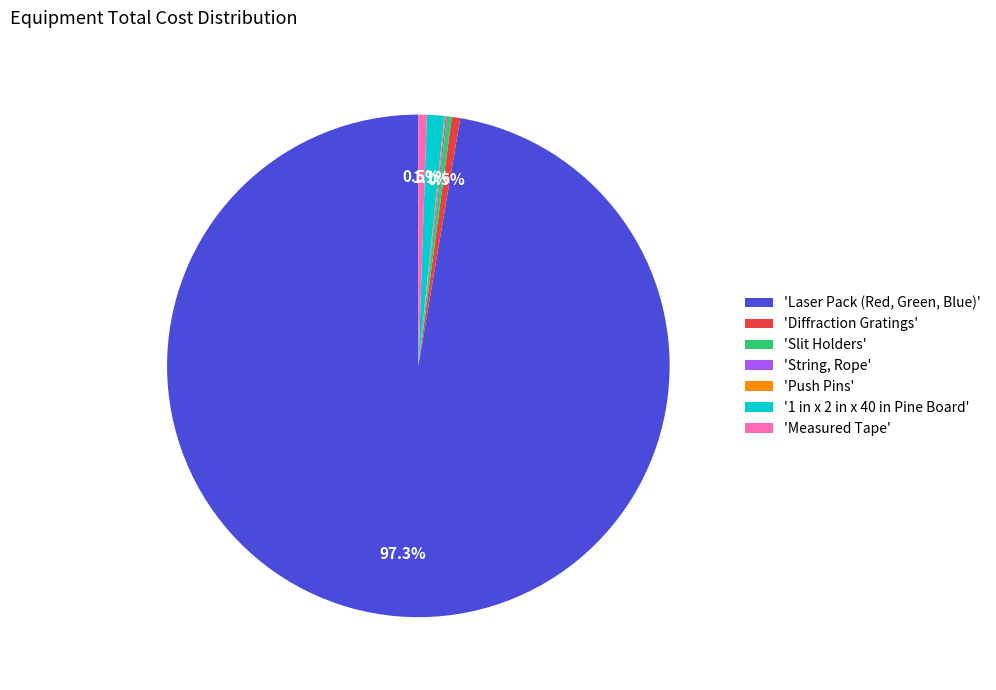

Approximately how many times larger is the value at 'Laser Pack (Red, Green, Blue)' compared to 'Diffraction Gratings'?

179.0